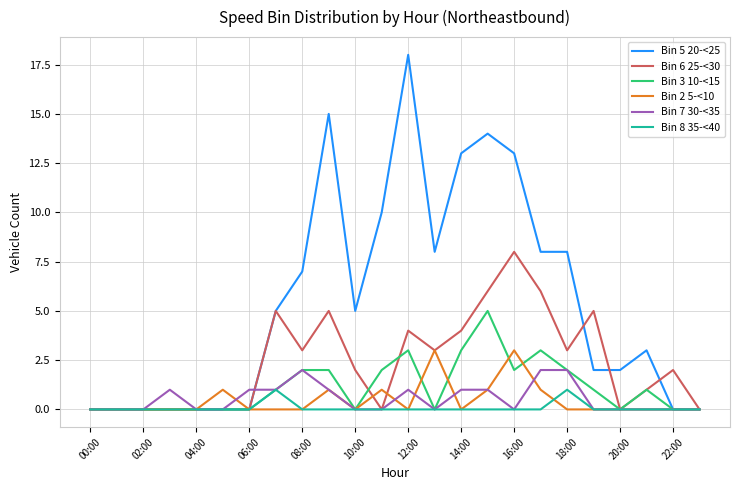

Rank the series by their maximum value, from highest to lowest.

Bin 5 20-<25, Bin 6 25-<30, Bin 3 10-<15, Bin 2 5-<10, Bin 7 30-<35, Bin 8 35-<40